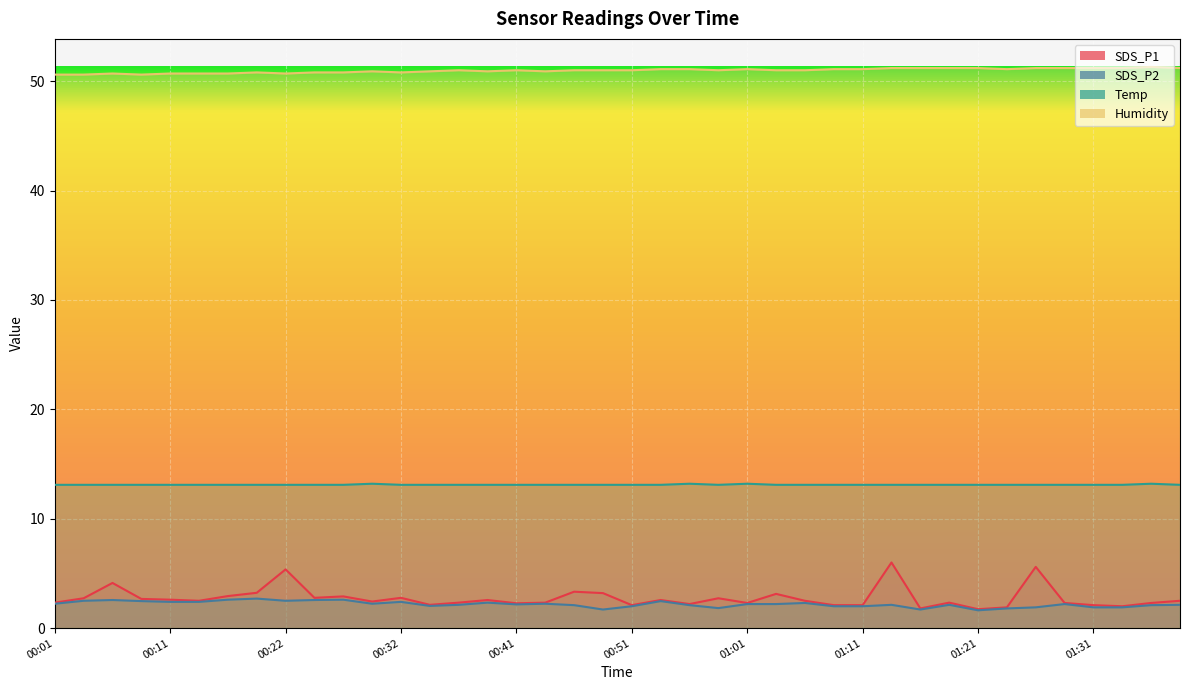

True or false: Temp and SDS_P1 cross at least once.

False